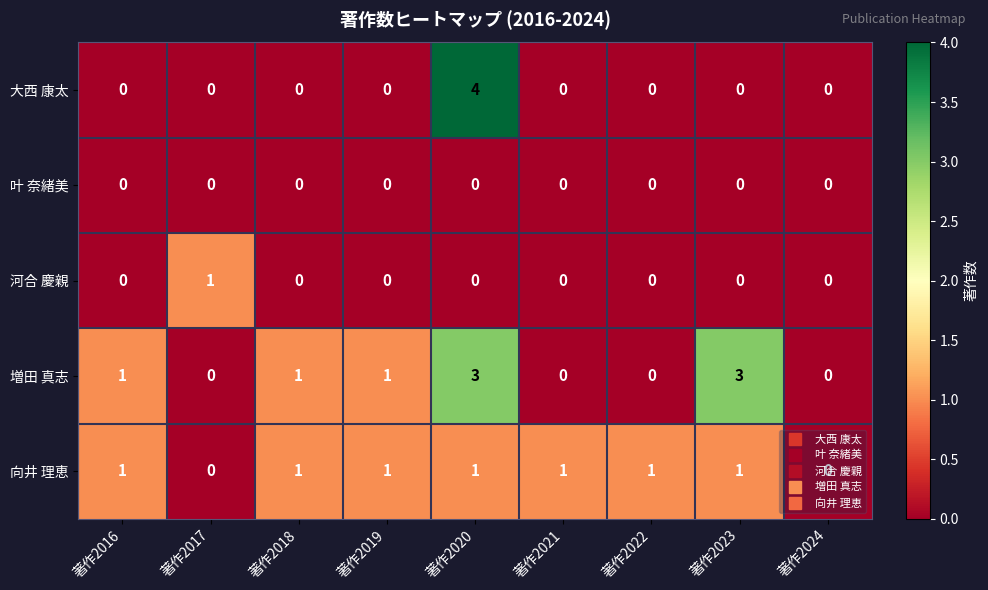

Is it true that 大西 康太 equals 0 at 著作2016?

True